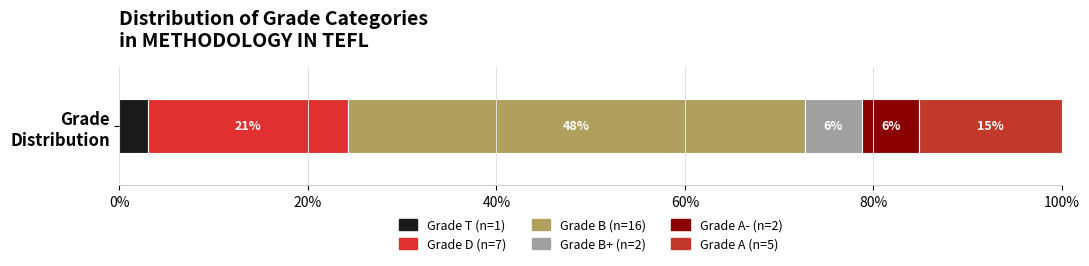

Does the chart contain any negative values?

No